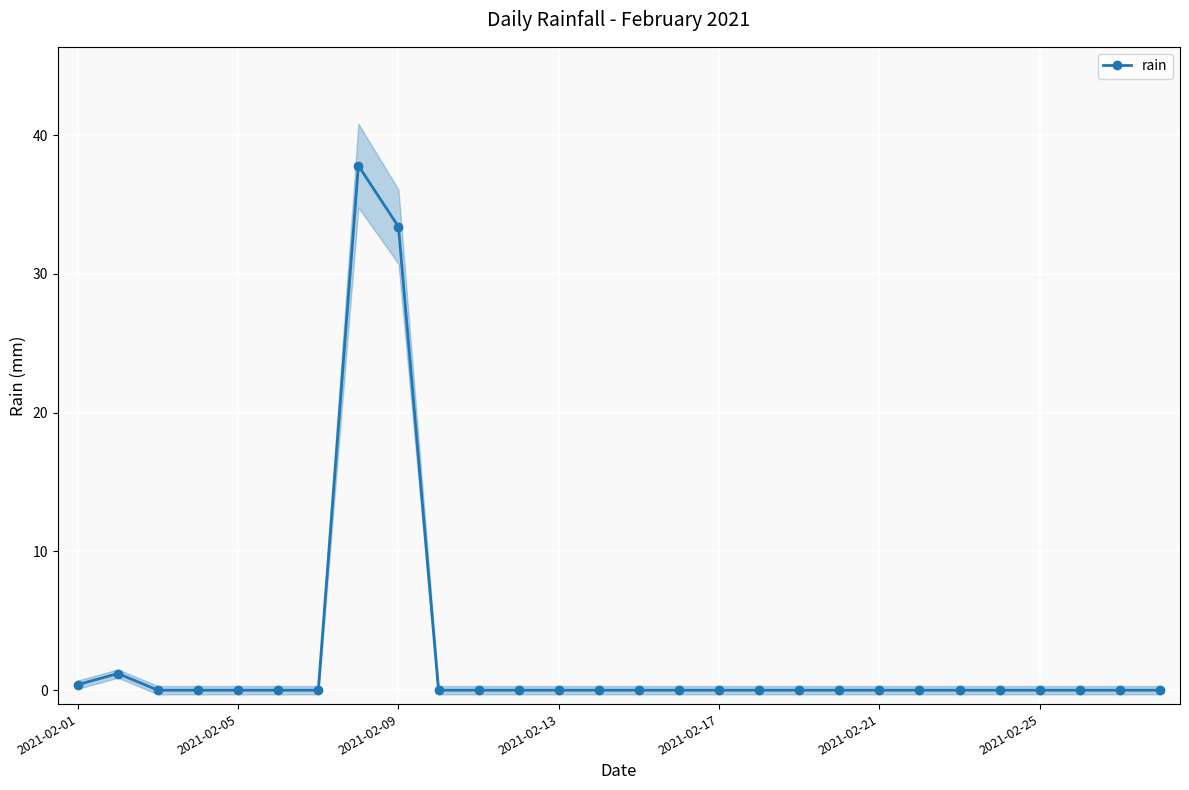

The value at 18 is 22.2. True or false?

False